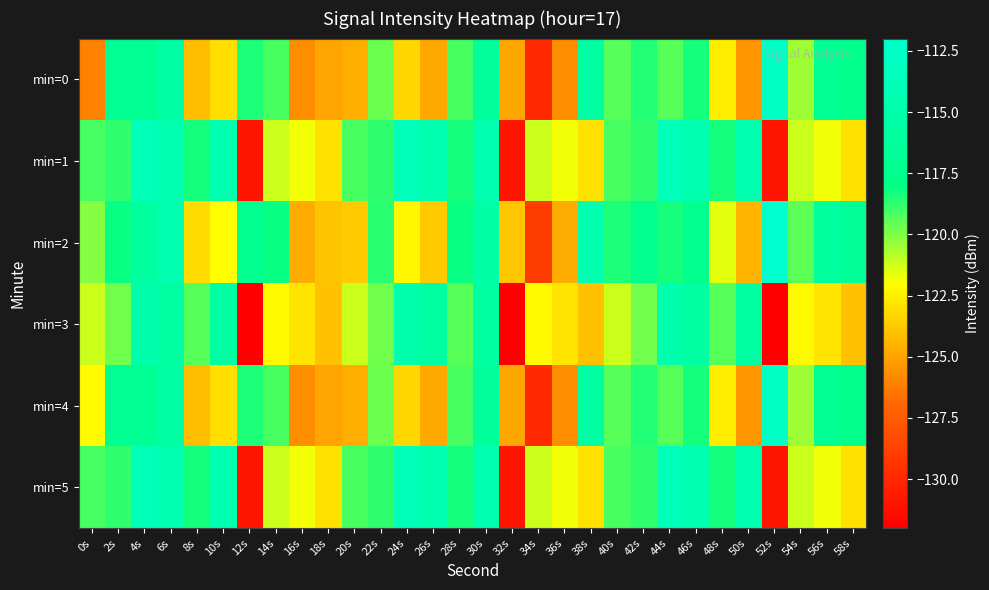

Rank the series by their maximum value, from lowest to highest.

min=3, min=1, min=5, min=0, min=4, min=2